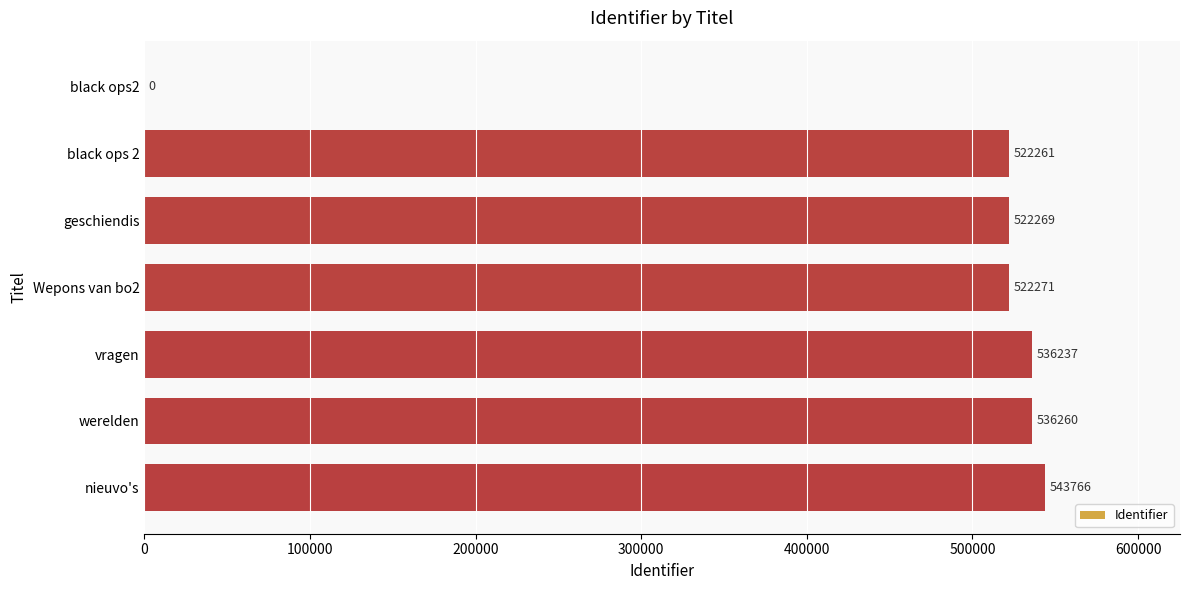

What is the average value?

454723